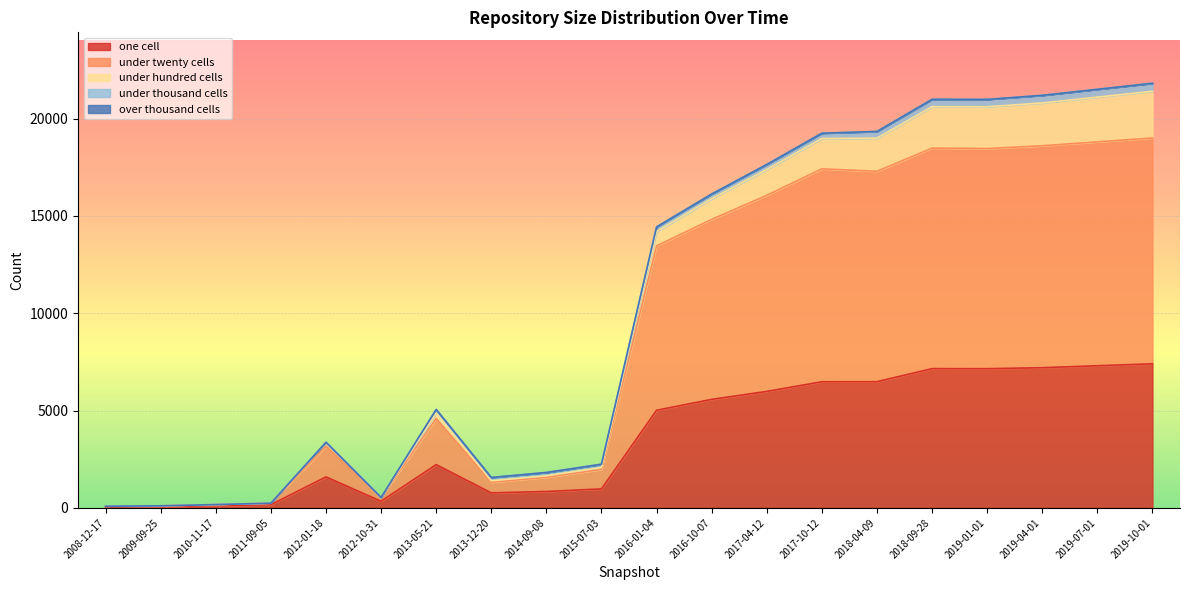

The value of under_twenty_cells at 2016-01-04 is 2391. True or false?

False